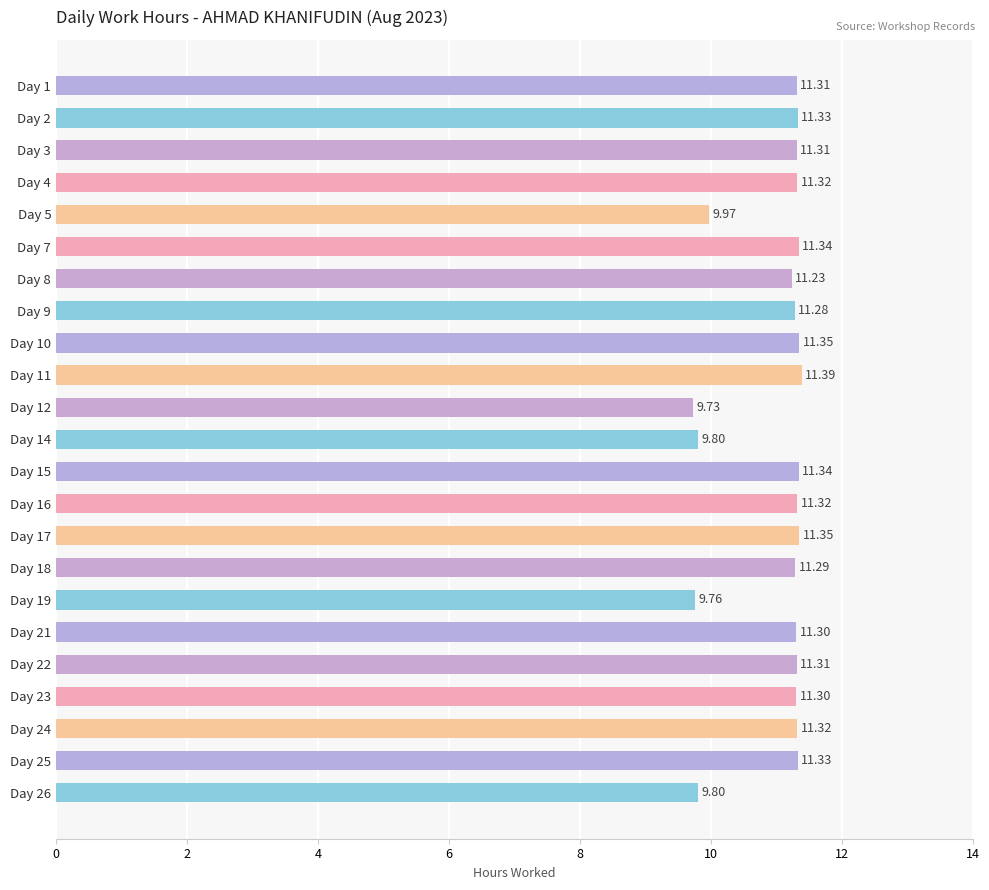

What is the maximum value shown in the chart?

11.4